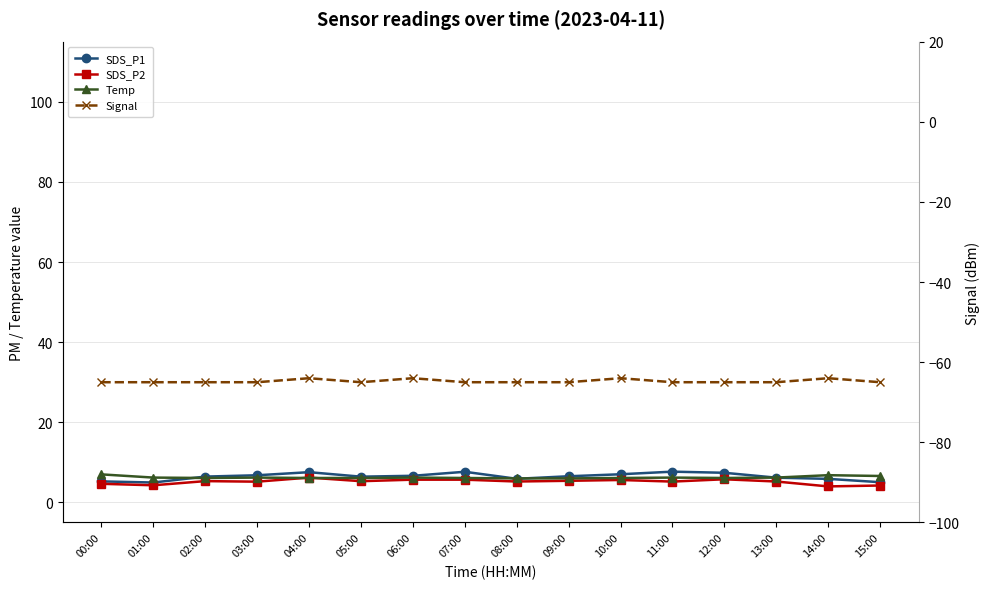

What is the value of the SDS_P1 point at the 4th from the left?

6.8